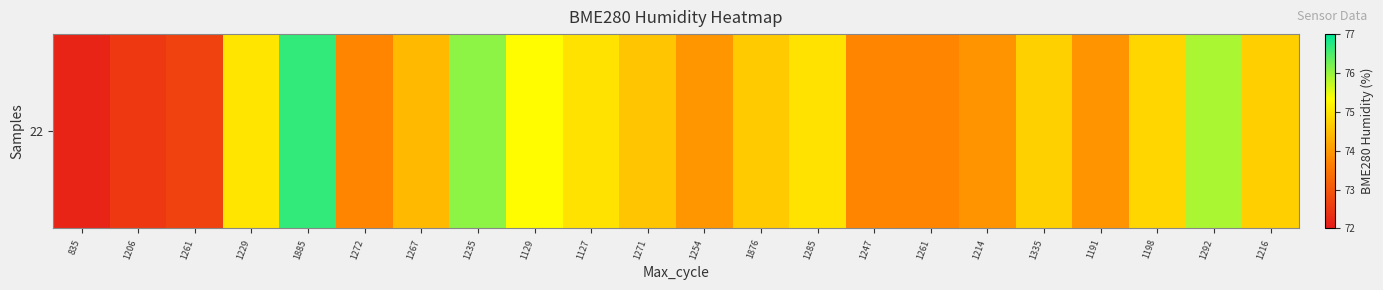

Which label corresponds to the smallest value in the chart?

835